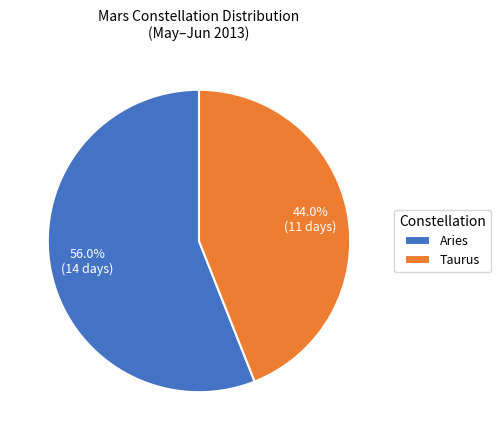

To the nearest percent, what percentage of the pie is Taurus?

44%